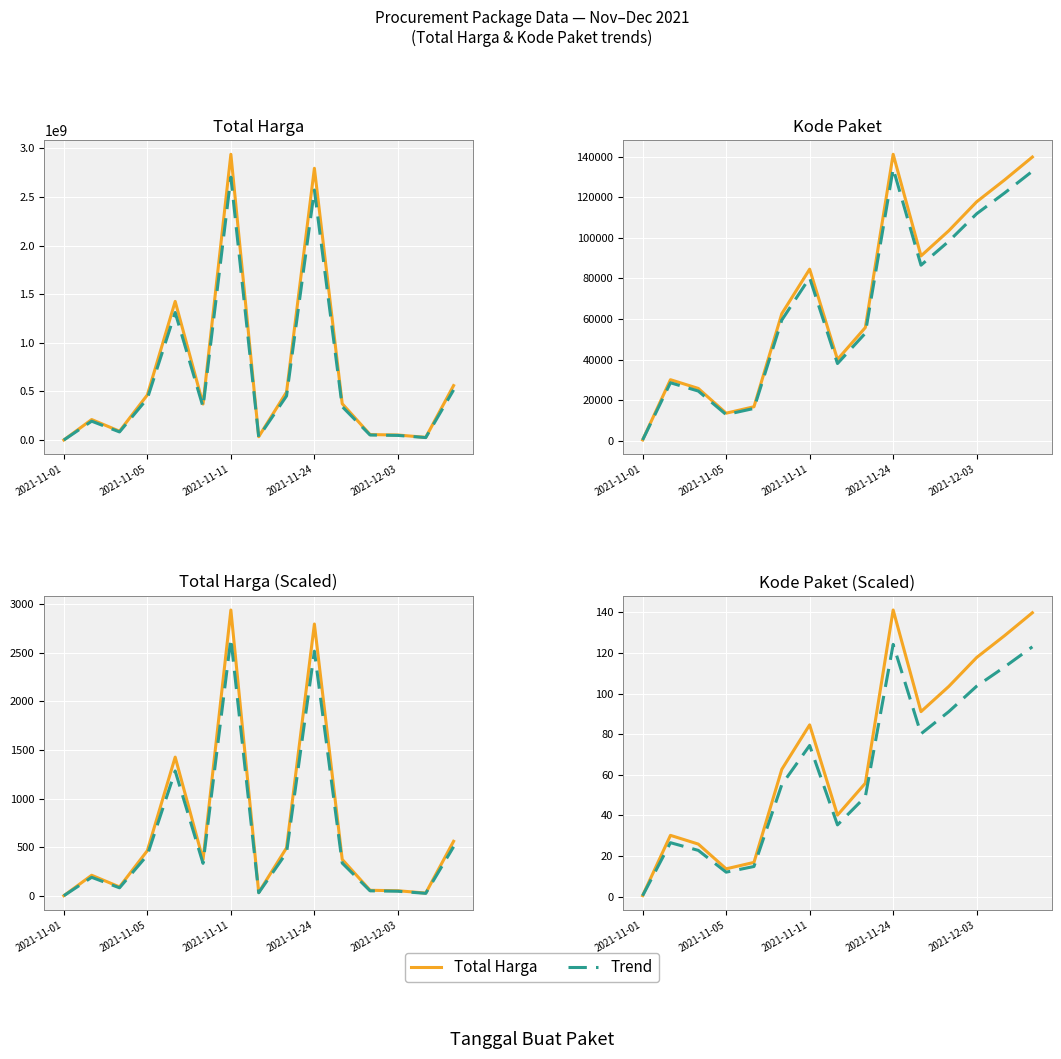

How many data points in Trend are less than 55?

7